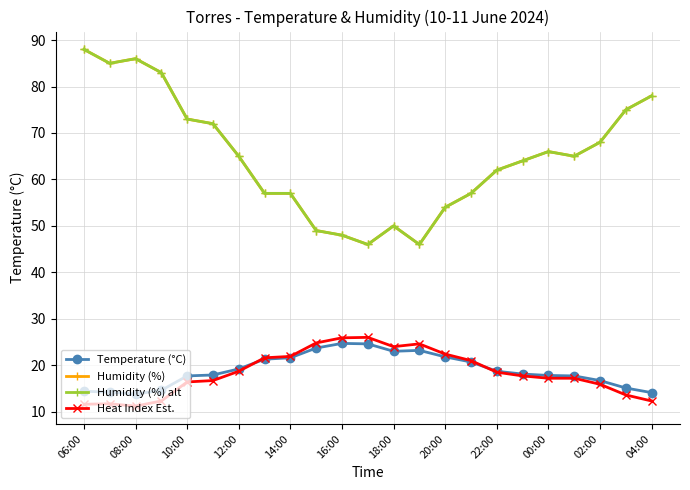

At which label does Humidity (%) first exceed 65?

06:00